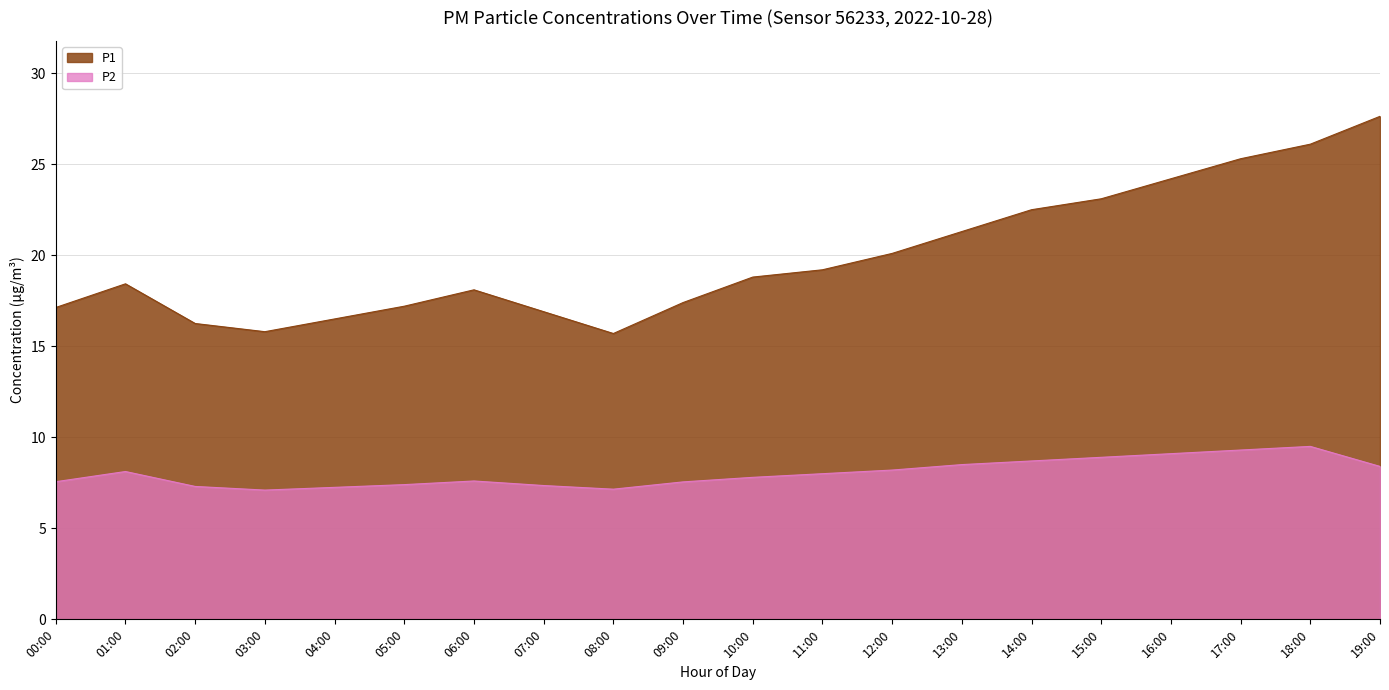

At which category does P2 reach its first local peak?

01:00